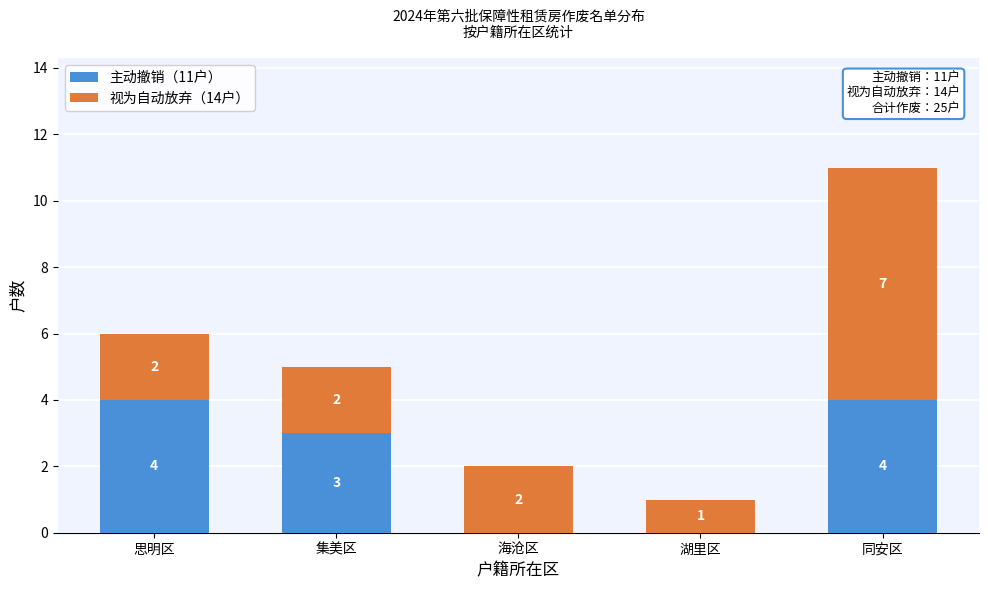

Reading right to left, what are the values for 主动撤销（11户）?

同安区=4	湖里区=0	海沧区=0	集美区=3	思明区=4